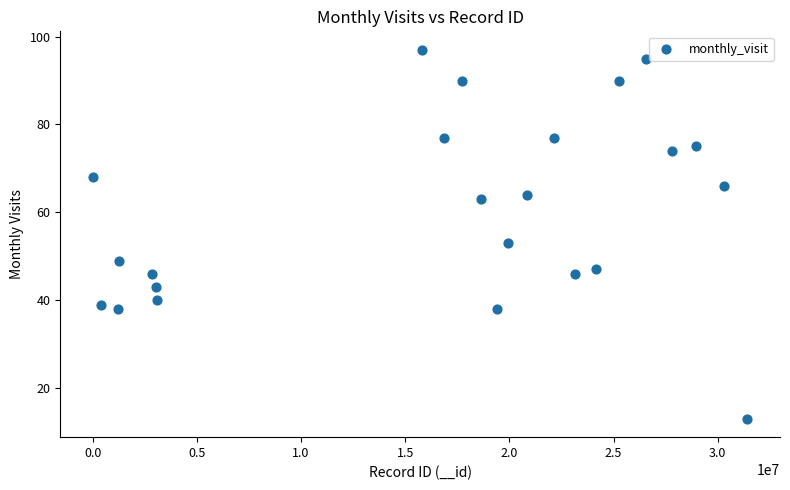

What is the range of X values (max minus min)?

31409342